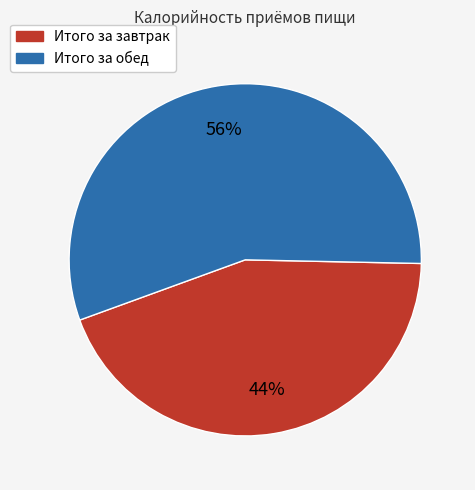

What is the largest slice in the pie chart?

Итого за обед